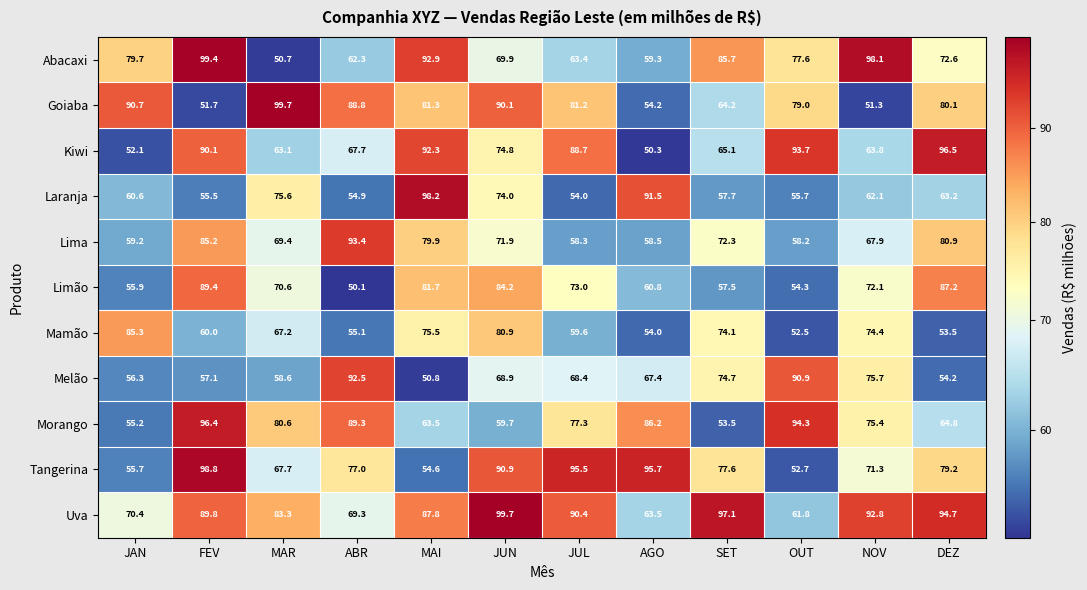

How many distinct data groups are displayed?

11